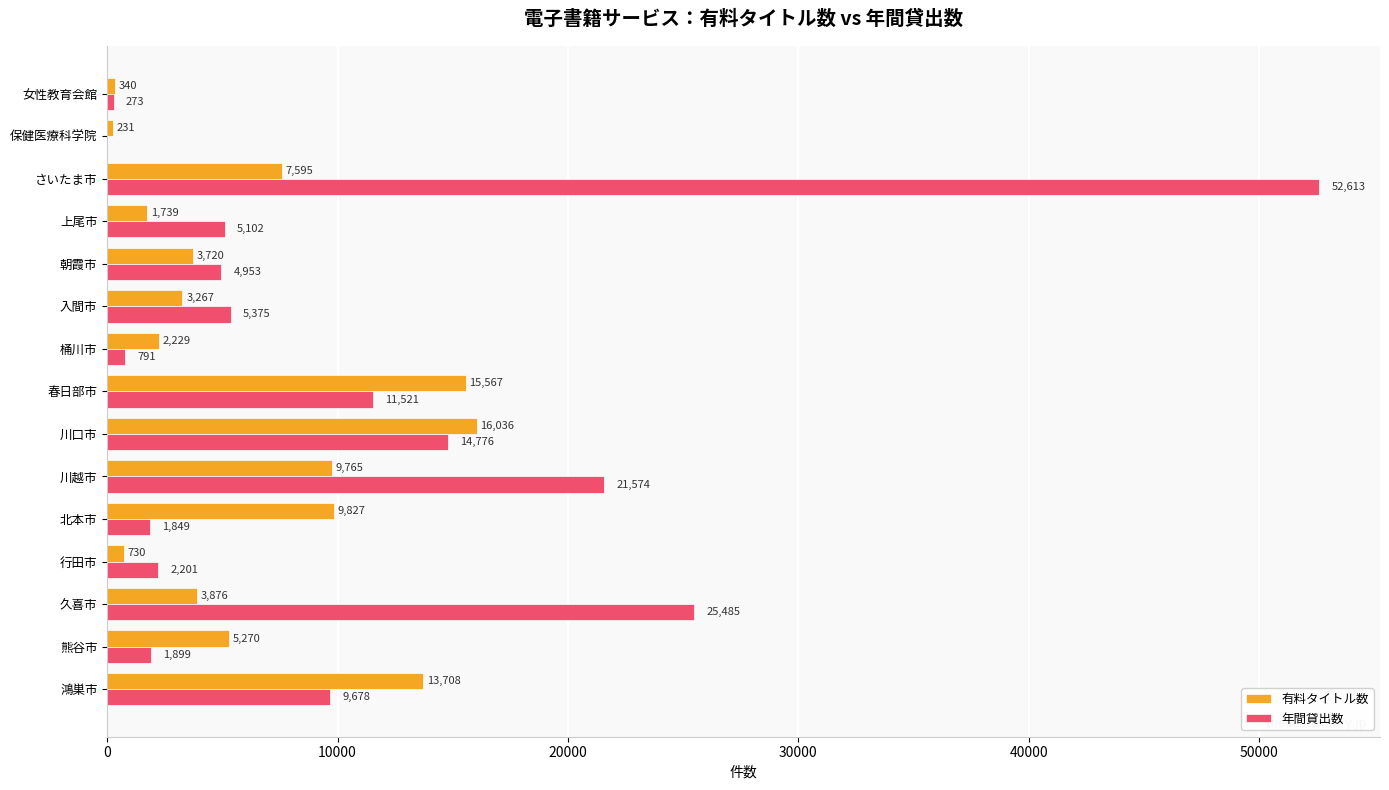

What is the sum of all 年間貸出数 values?

158090